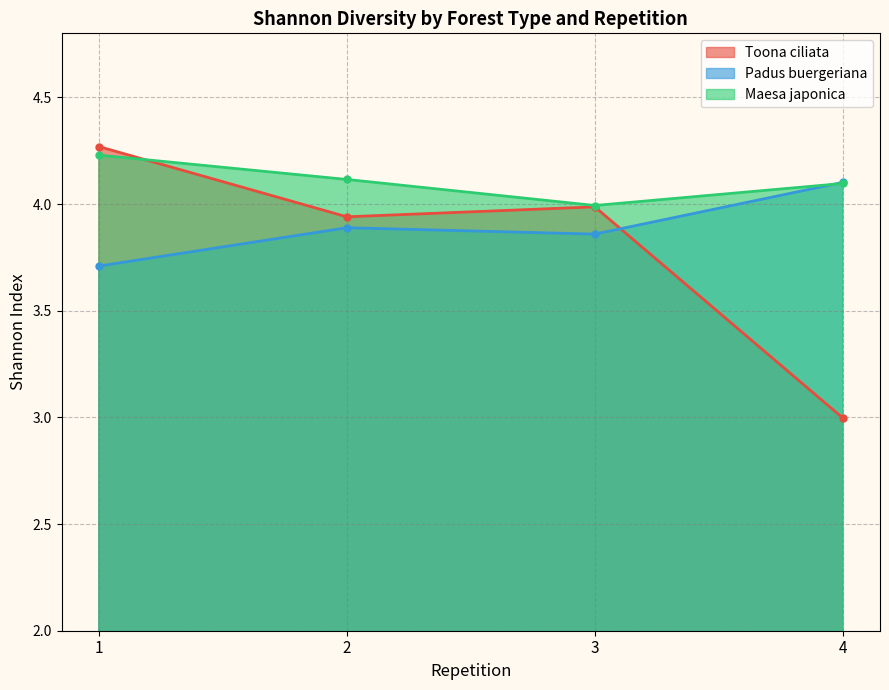

How many data points in Maesa japonica are less than 4?

1